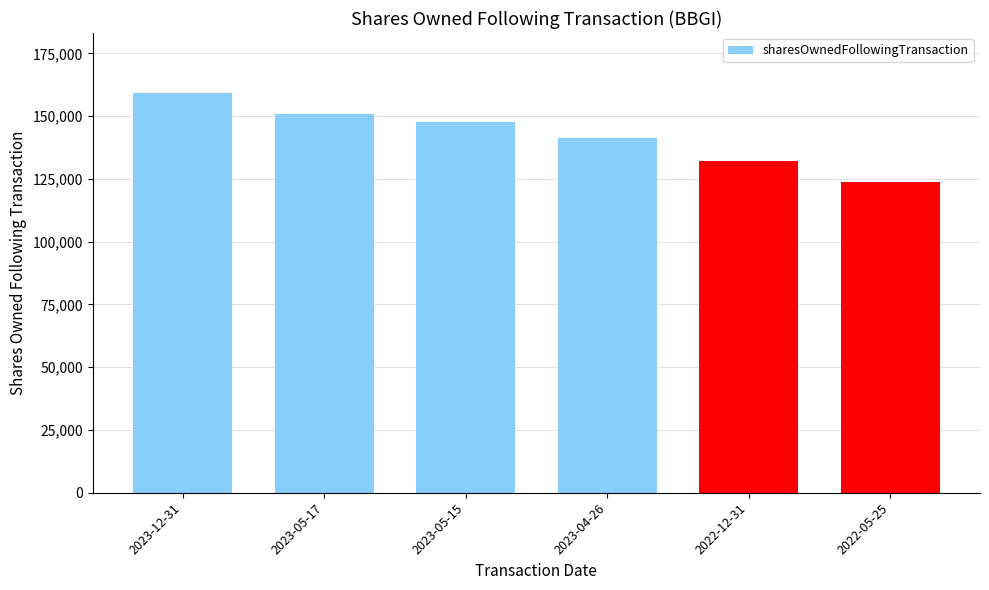

At which category does the chart reach its peak across all series?

2023-12-31